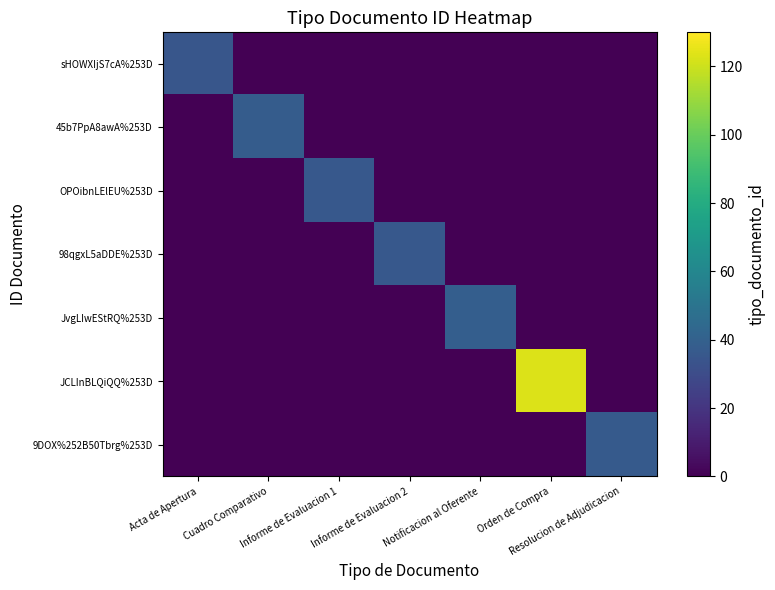

At how many categories does at least one series exceed 22?

7